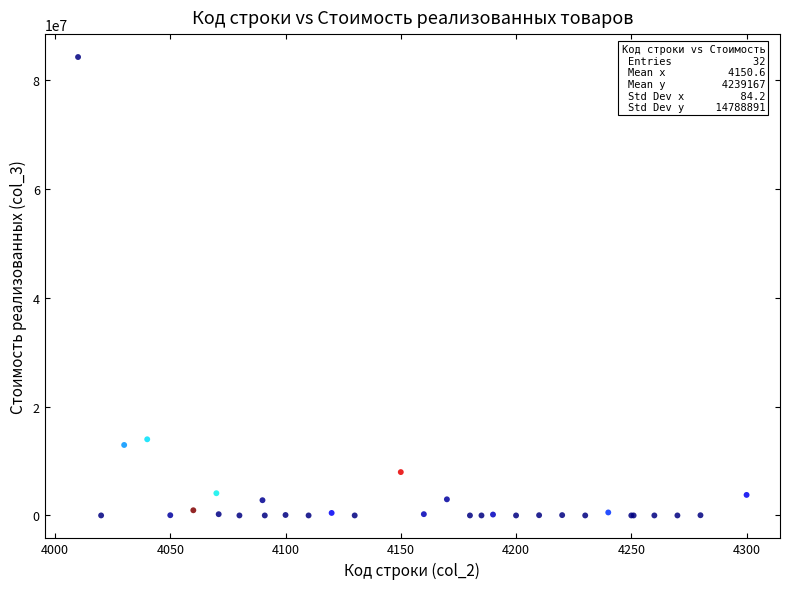

What Y value in the scatter plot is closest to 42123554?

13995510